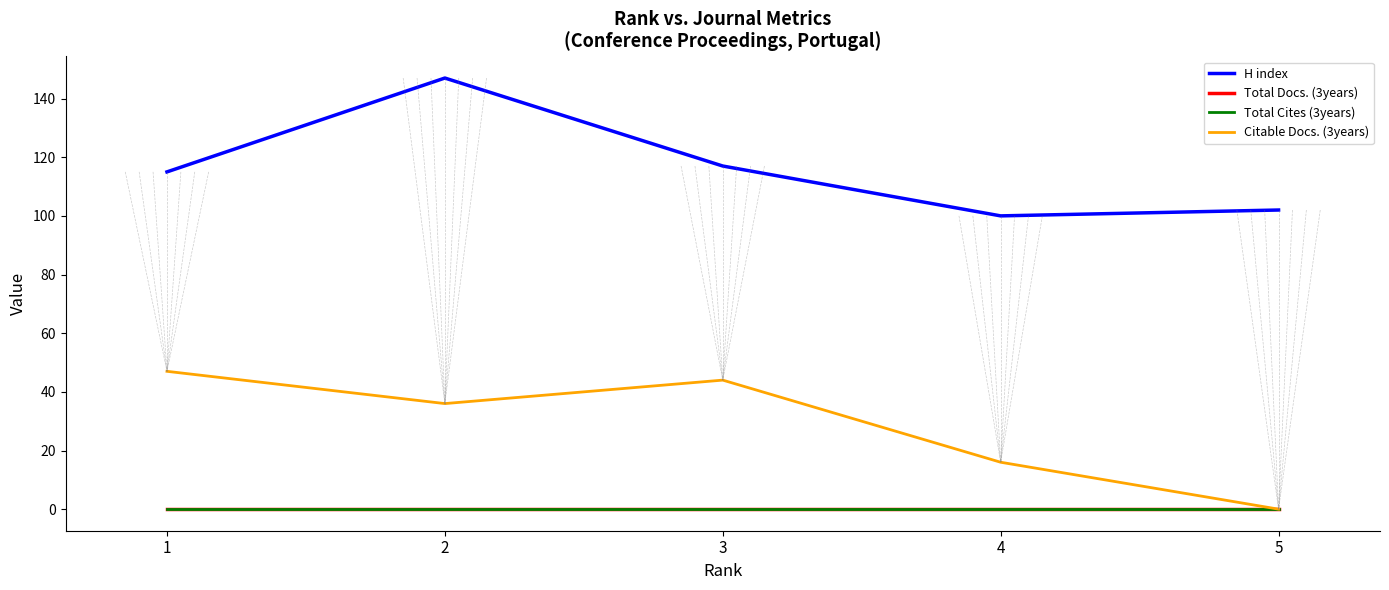

At which category does the chart reach its peak across all series?

2